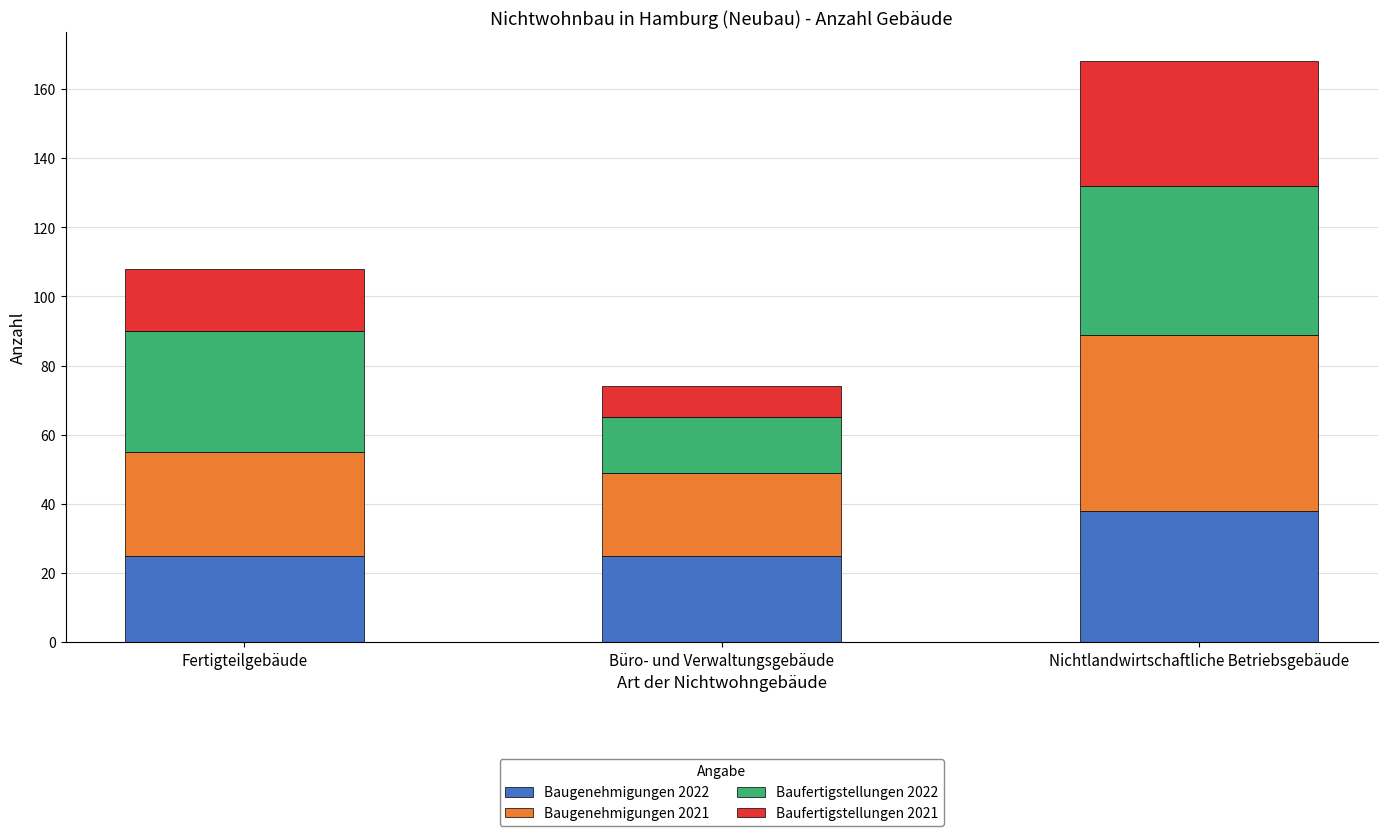

What is the highest value of the Baugenehmigungen 2022 series?

38